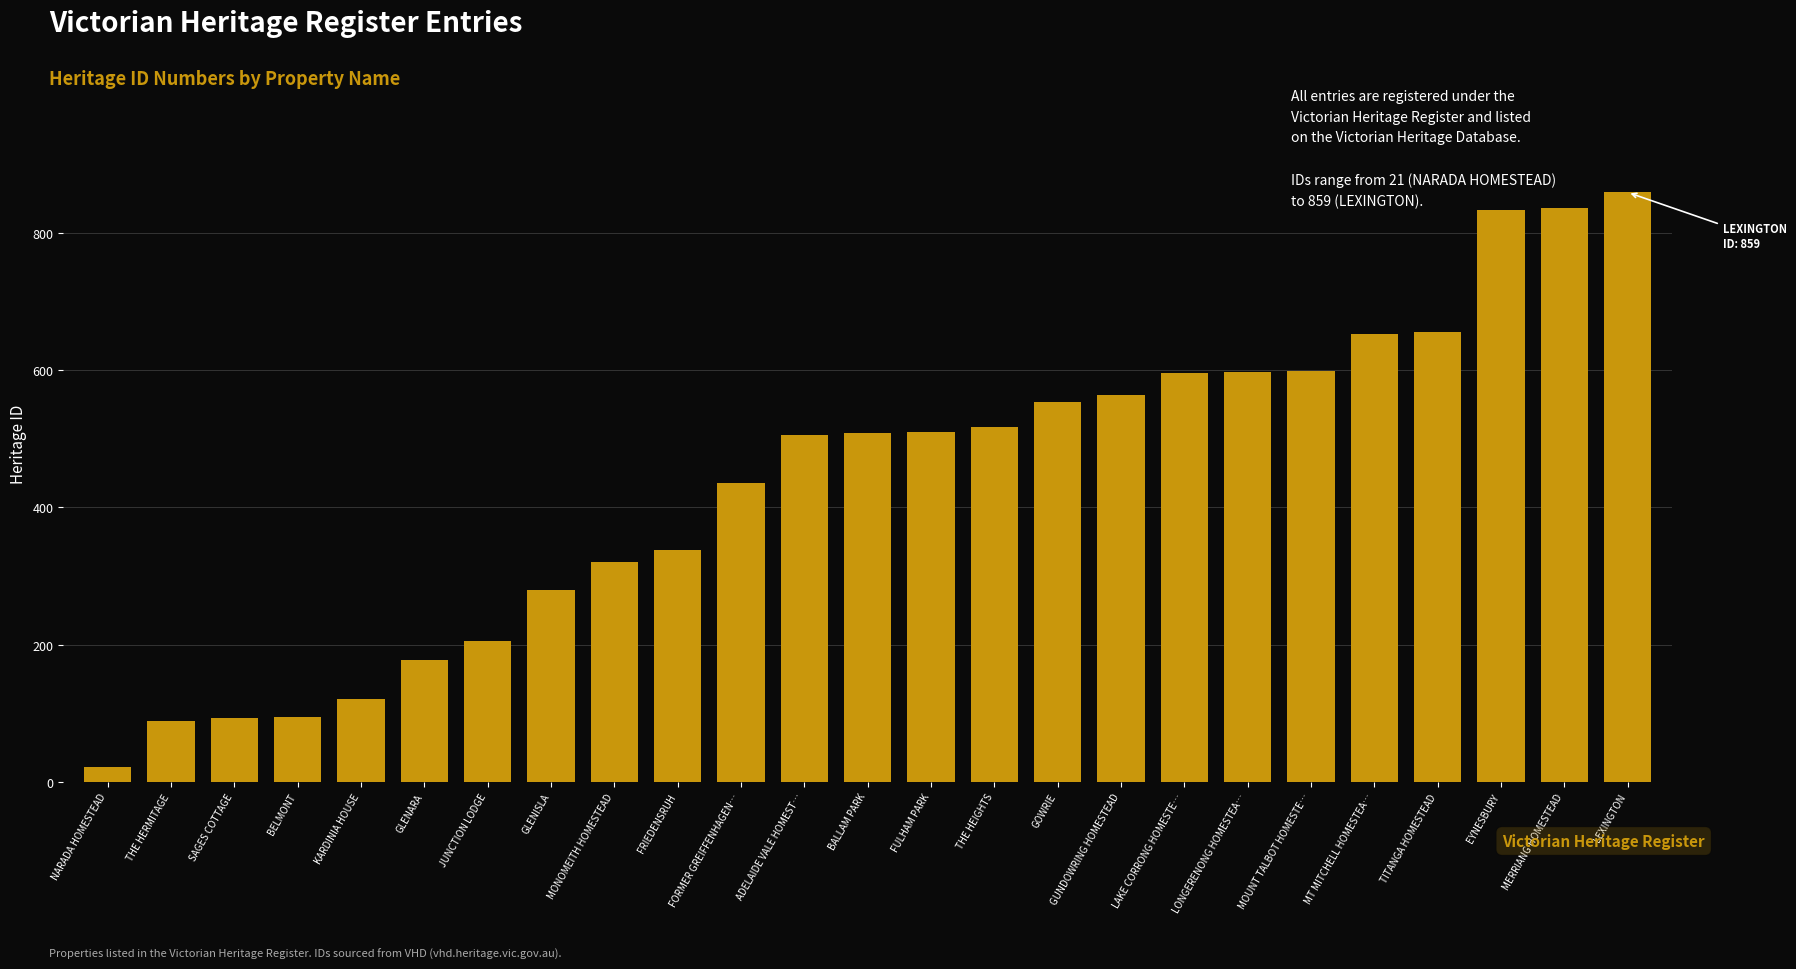

Which label corresponds to the largest value in the chart?

LEXINGTON